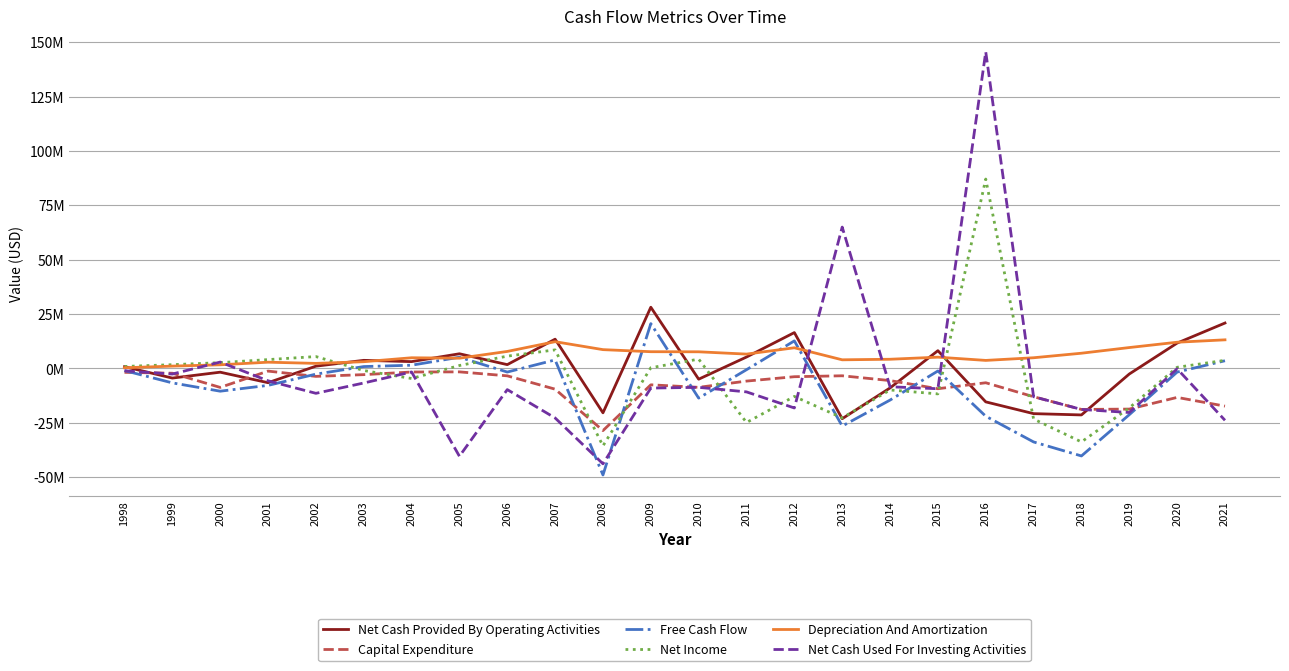

Which series has the widest spread of values?

Net Cash Used For Investing Activities